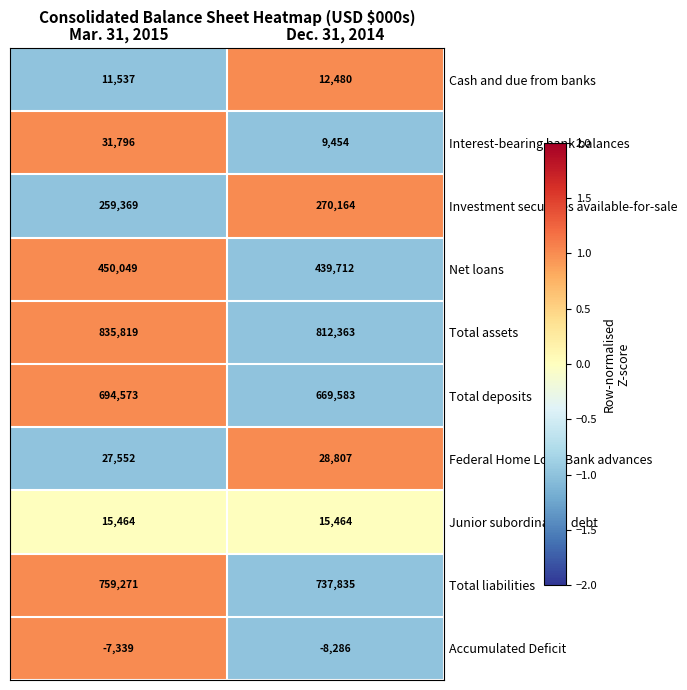

At which category does the chart reach its peak across all series?

Mar. 31, 2015